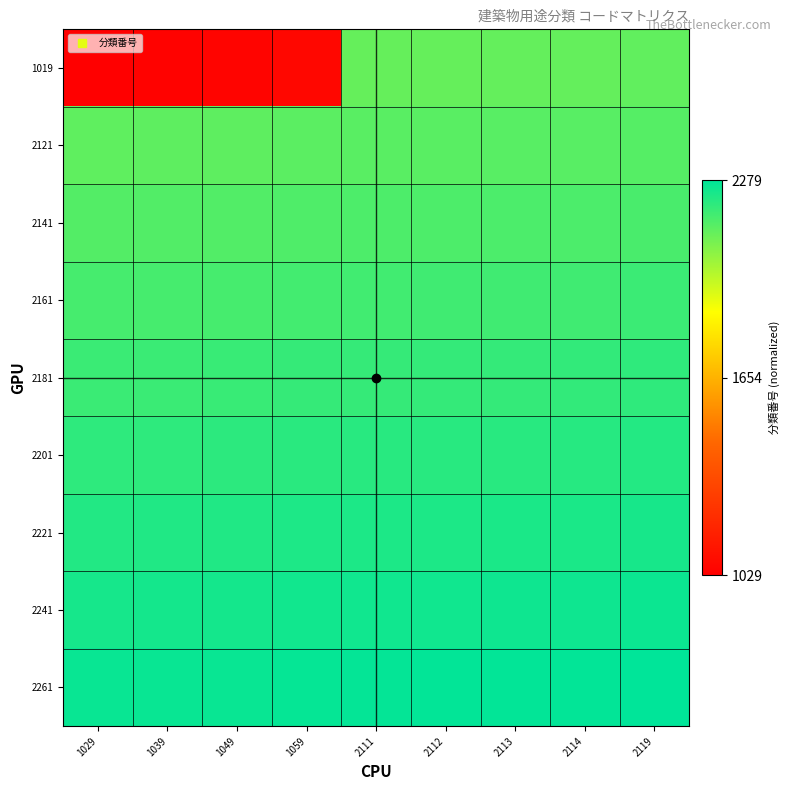

At 2114, list the series in order from smallest to largest.

1019, 2121, 2141, 2161, 2181, 2201, 2221, 2241, 2261